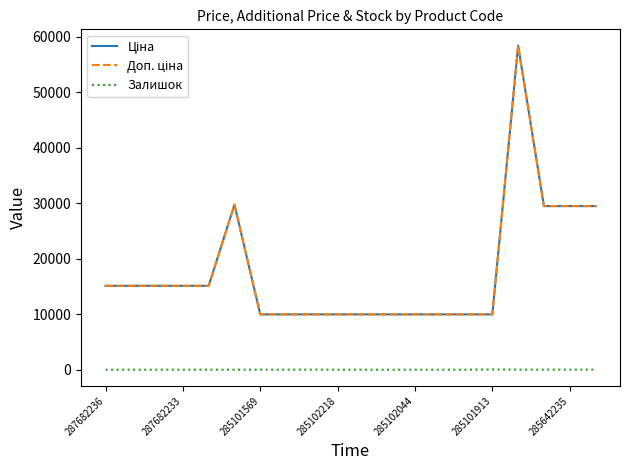

Does the chart display data point markers on the line(s)?

No